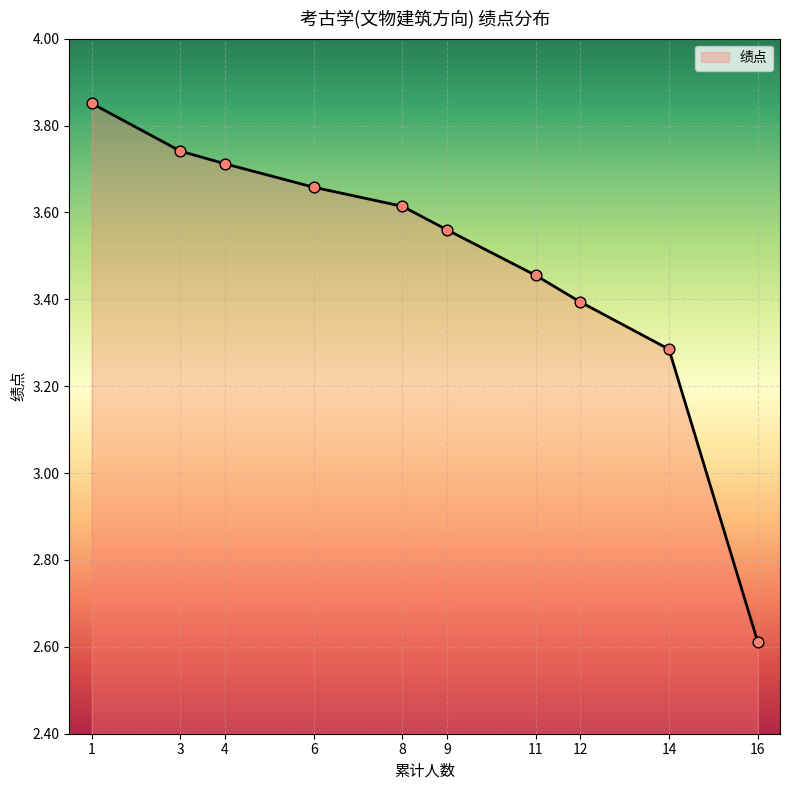

Which has a higher value, 11 or 1?

1